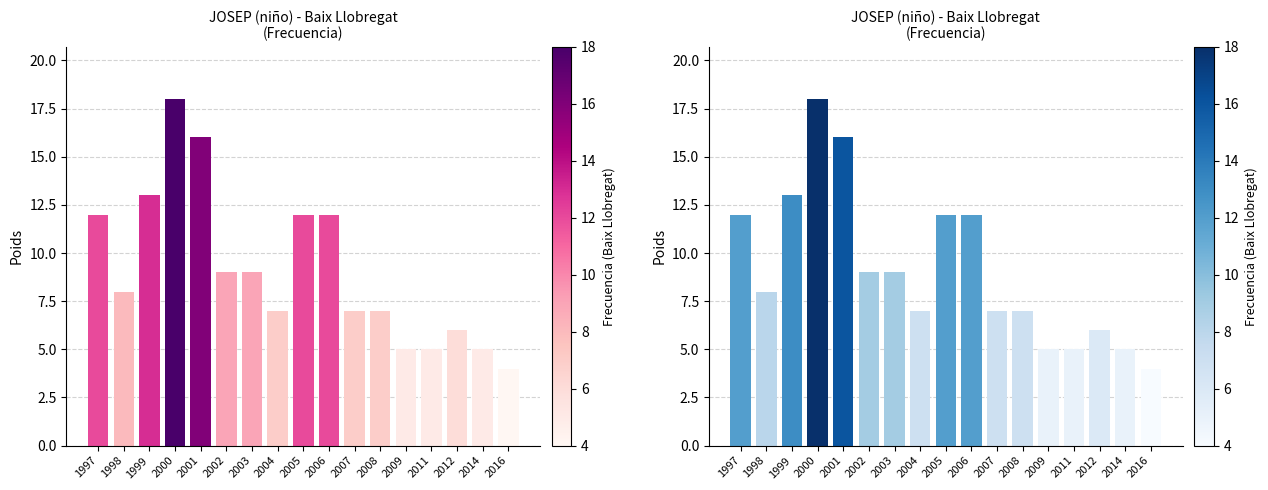

What is the value of the 14th bar from the left?

5